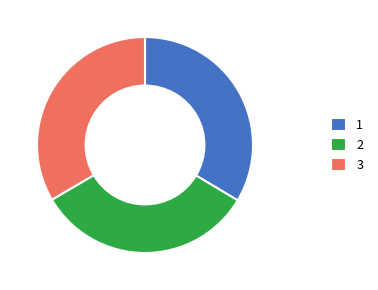

How many slices are in this pie chart?

3